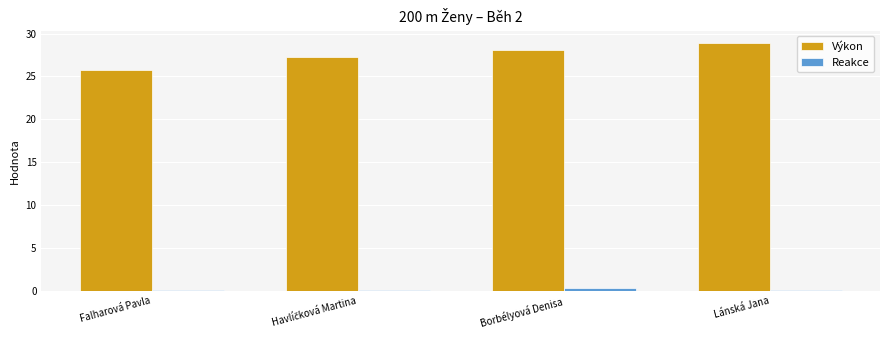

Which series has the largest total across all categories?

Výkon